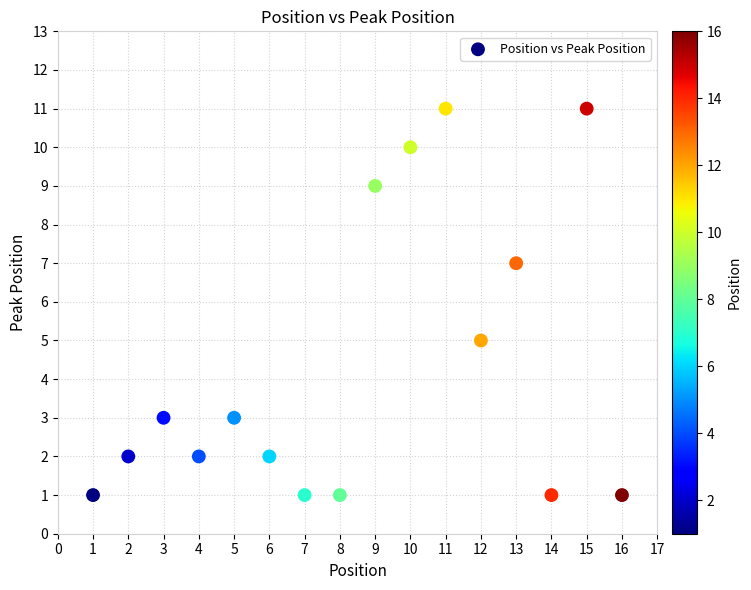

What is the range of Y values (max minus min)?

10